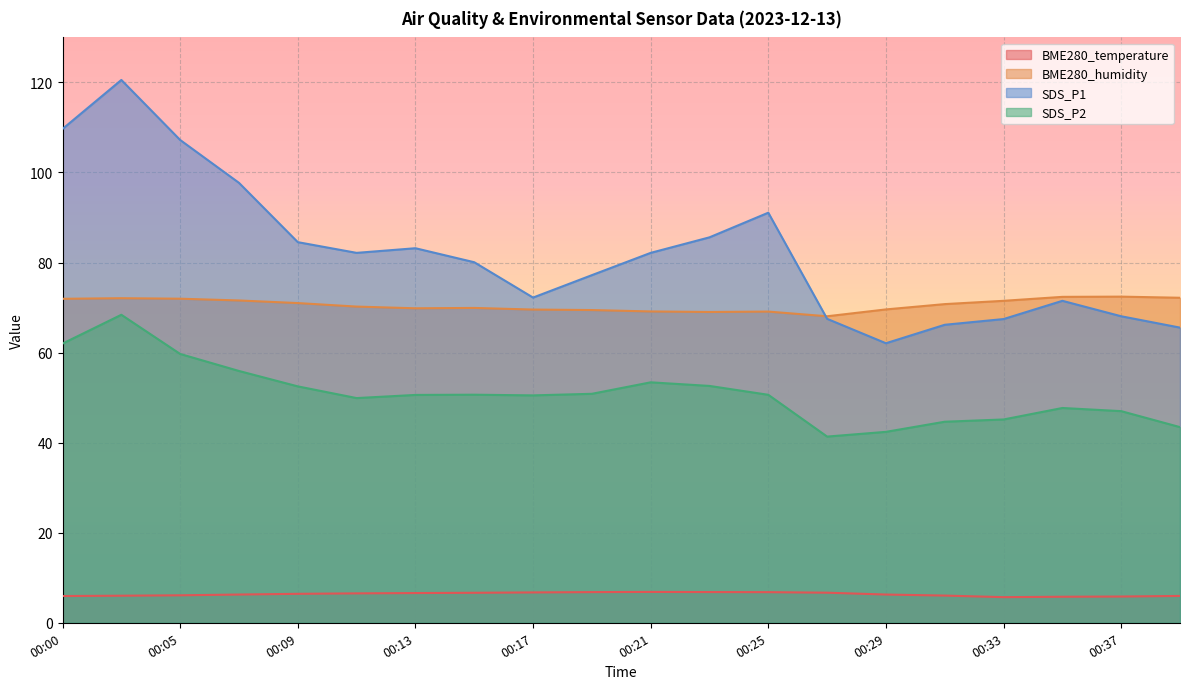

What is the sum of all SDS_P2 values?

1019.4